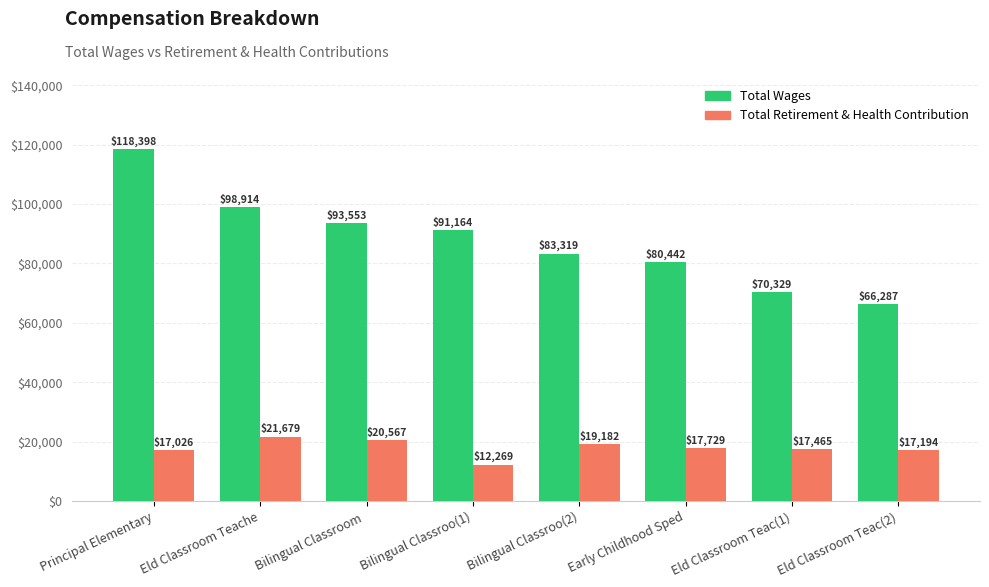

Reading right to left, what are all the values shown in this chart?

Total Wages: 66287	70329	80442	83319	91164	93553	98914	118398
Total Retirement & Health Contribution: 17194	17465	17729	19182	12269	20567	21679	17026